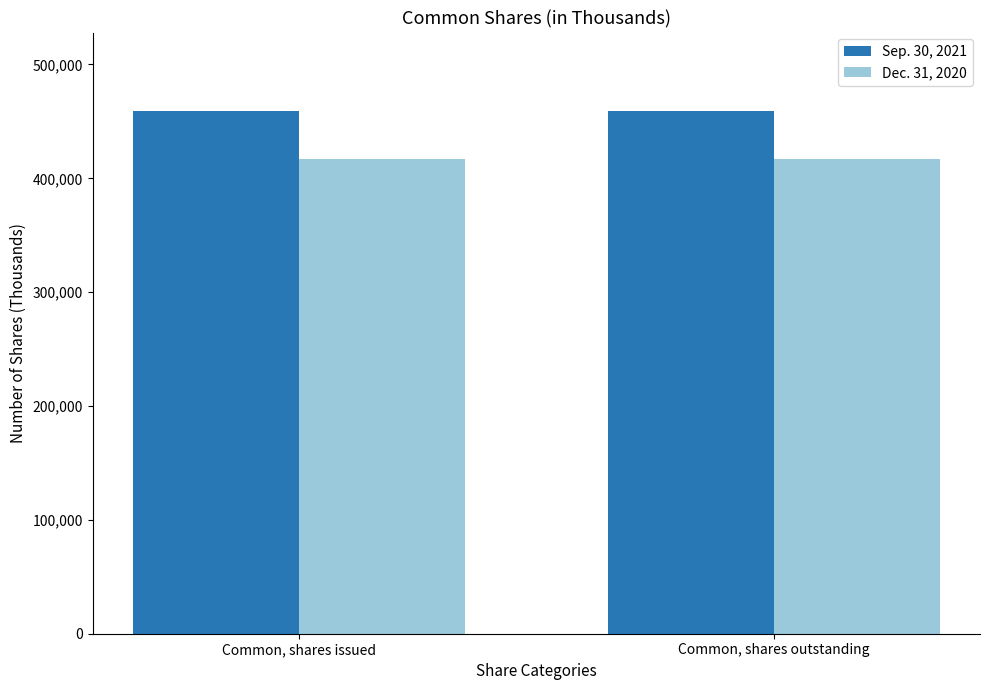

How many data points does each series have?

2